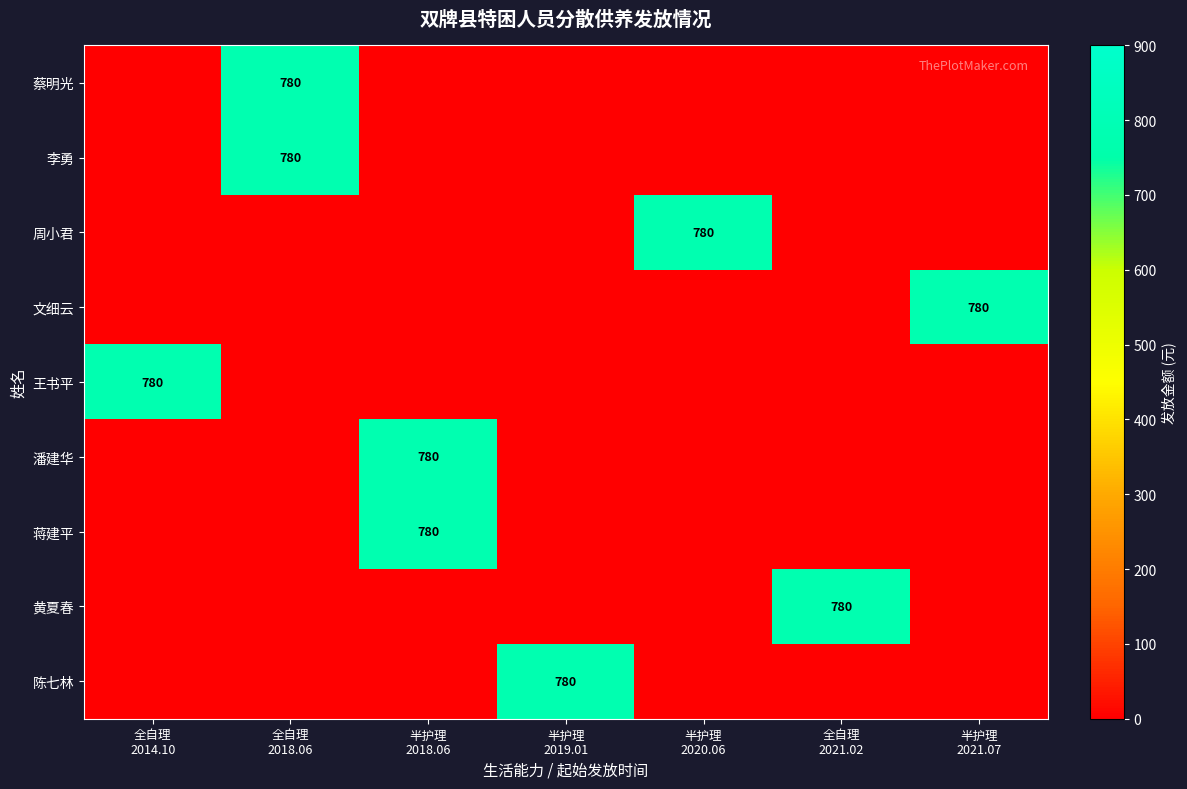

The value of row_0 at 全自理
2014.10 is -434. True or false?

False